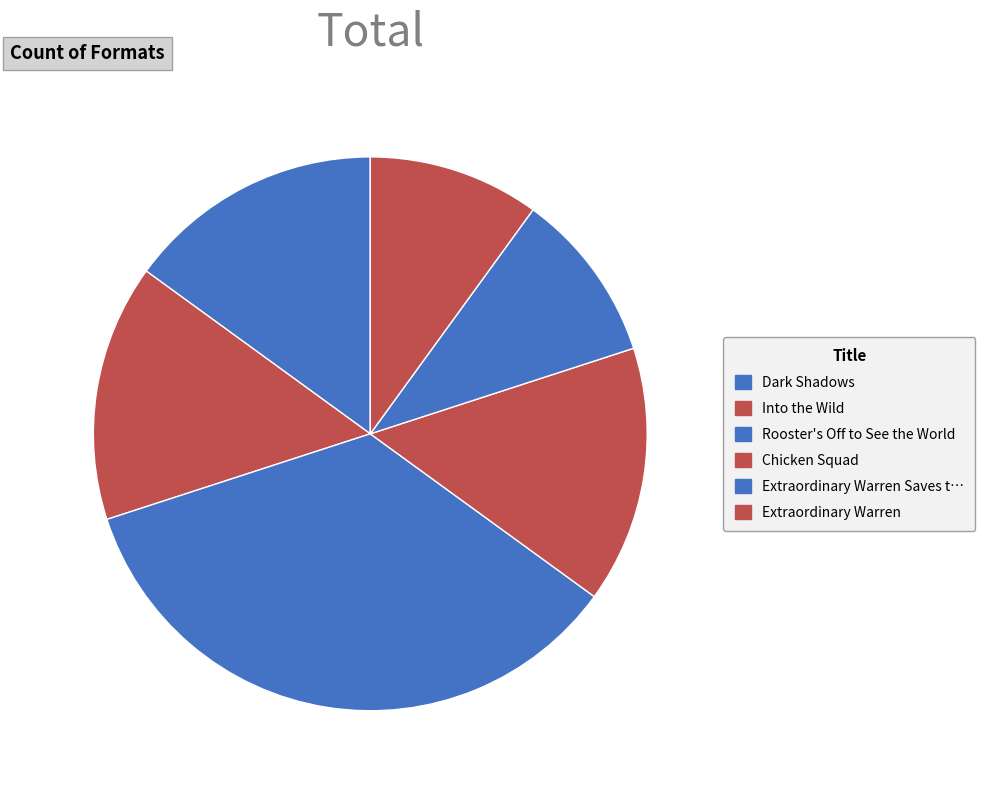

How many slices are in this pie chart?

6